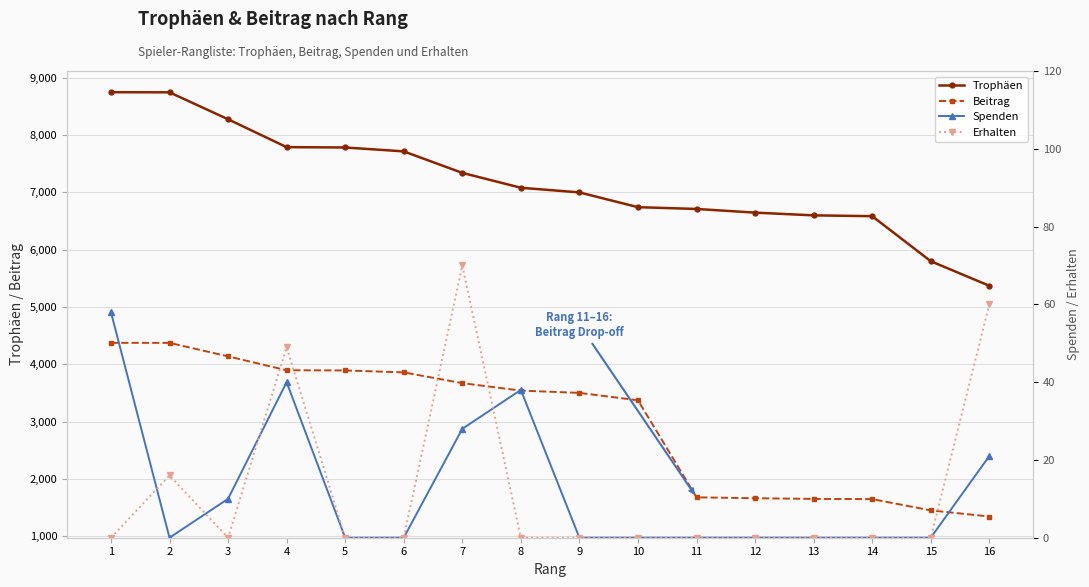

Between 7 and 15, which series saw the biggest shift?

Beitrag